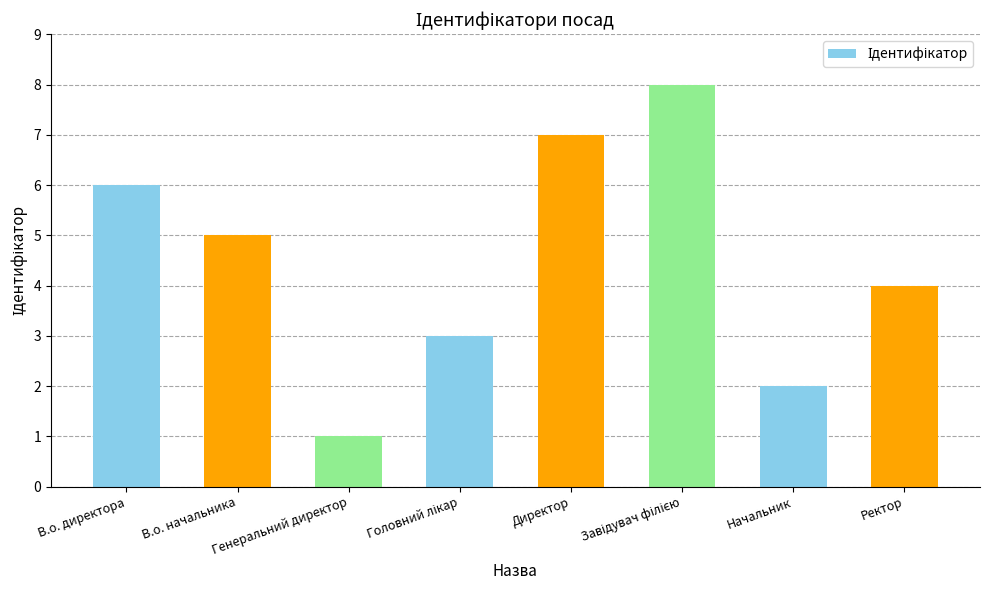

Reading right to left, list all the values displayed in this chart.

4	2	8	7	3	1	5	6